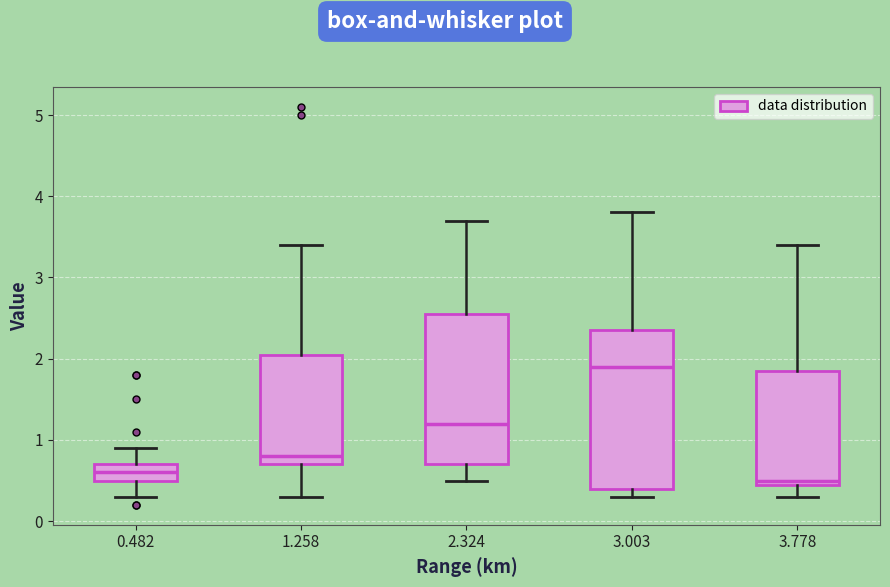

Reading left to right, read every box against the y-axis: the position of its median line, the range the box covers, and the ends of its whiskers. The values are not printed on the chart, so give them approximately, as read against the axis.

0.482: median 0.6, box 0.5 to 0.7, whiskers 0.3 to 0.9
1.258: median 0.8, box 0.7 to 2.1, whiskers 0.3 to 3.4
2.324: median 1.2, box 0.7 to 2.6, whiskers 0.5 to 3.7
3.003: median 1.9, box 0.4 to 2.4, whiskers 0.3 to 3.8
3.778: median 0.5 (just above the box's lower edge), box 0.5 to 1.9, whiskers 0.3 to 3.4